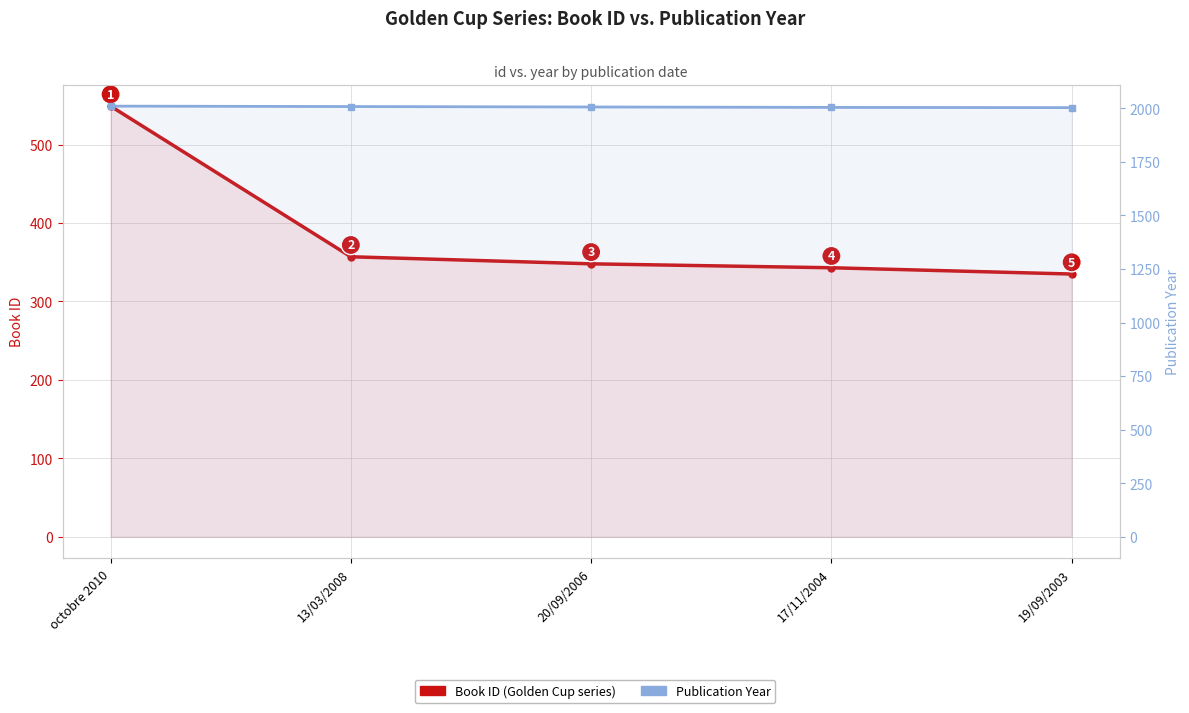

How many values in the Book ID (Golden Cup) series are below 348?

2